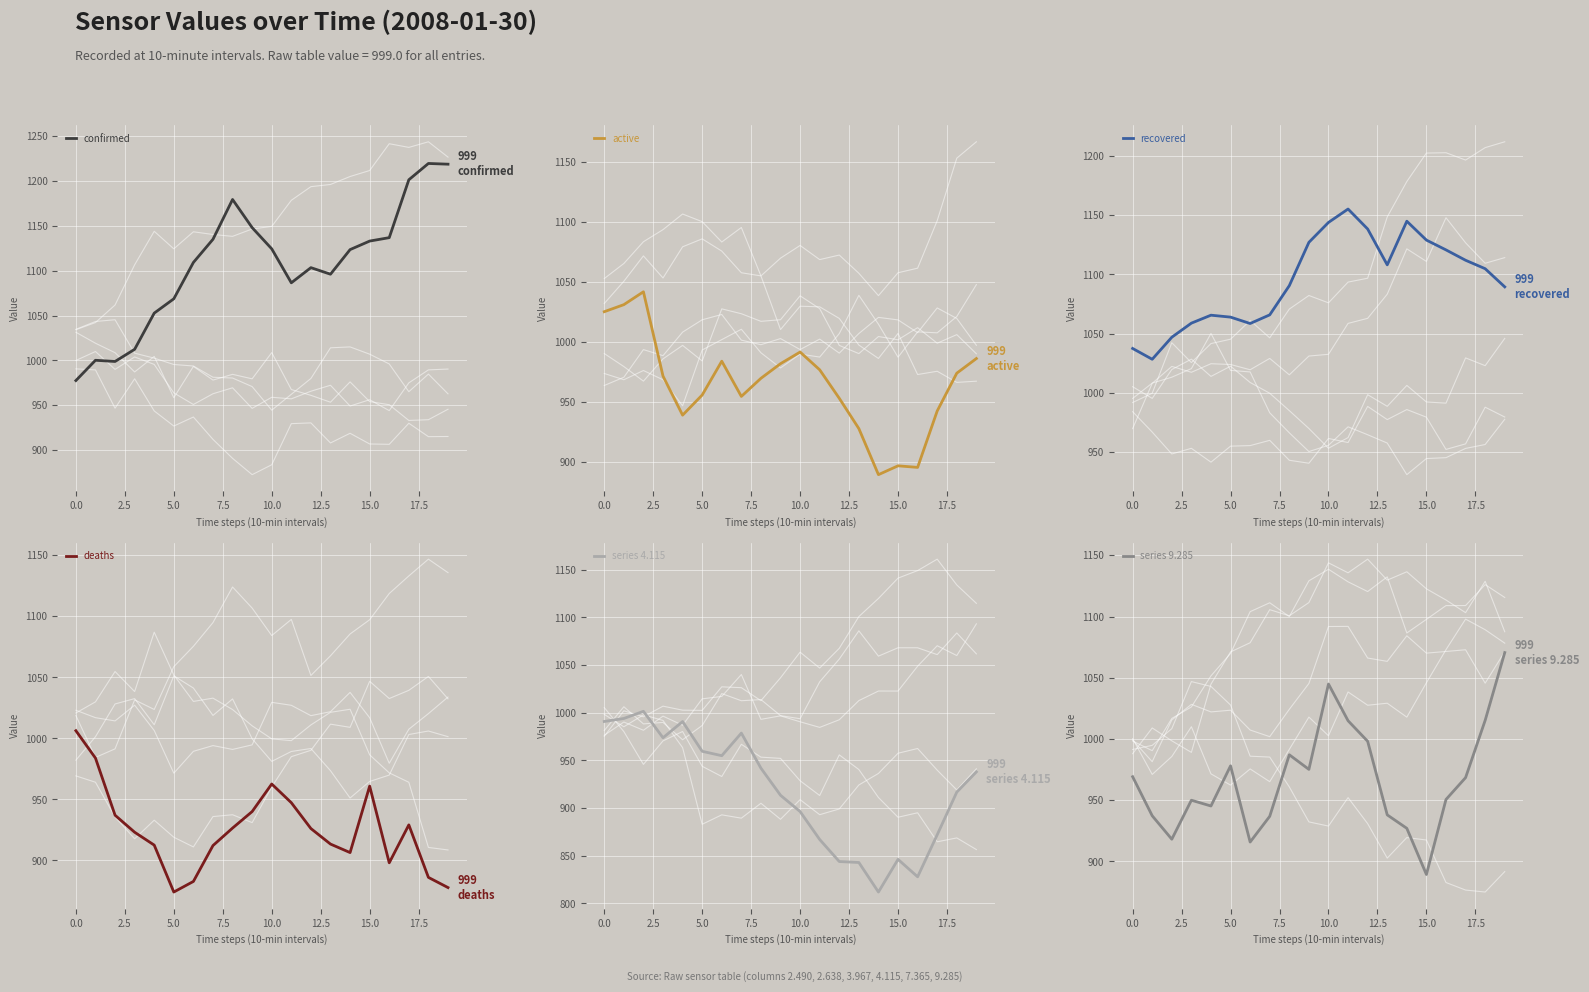

Which series has the largest total across all categories?

confirmed